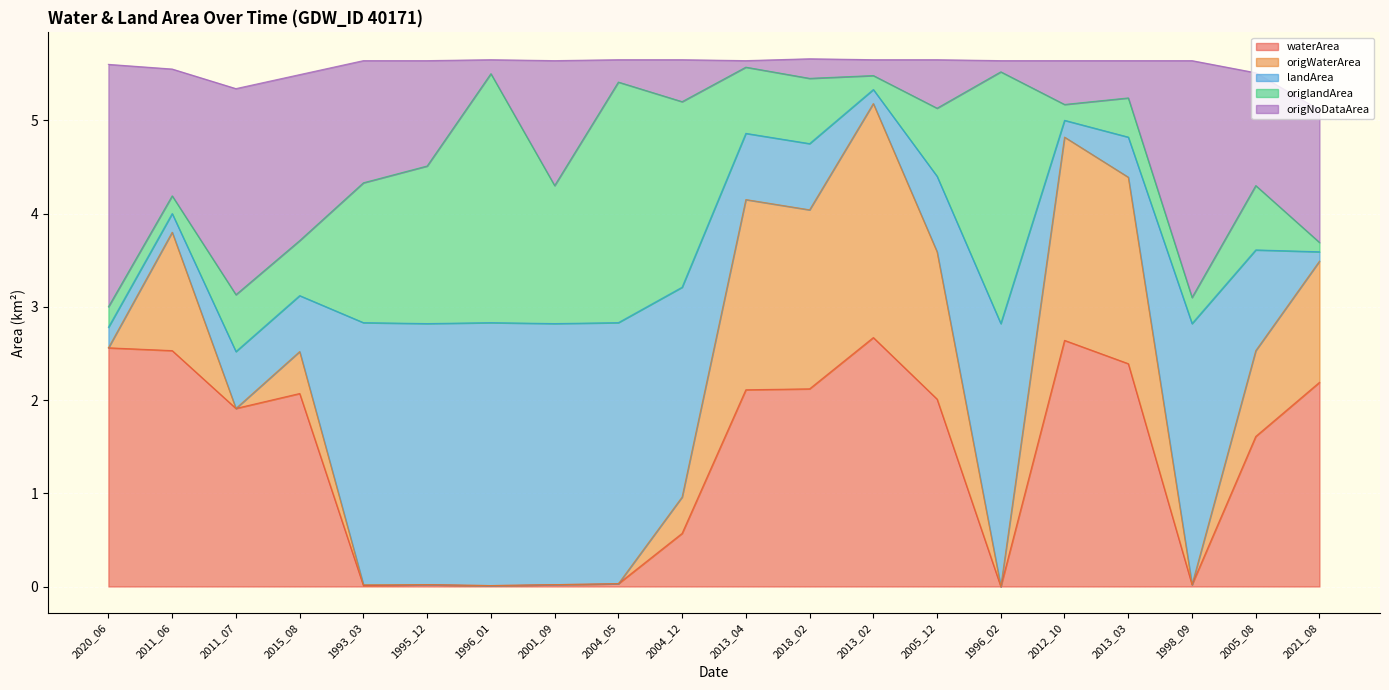

What is the total value across all series at 2011_07?

5.3